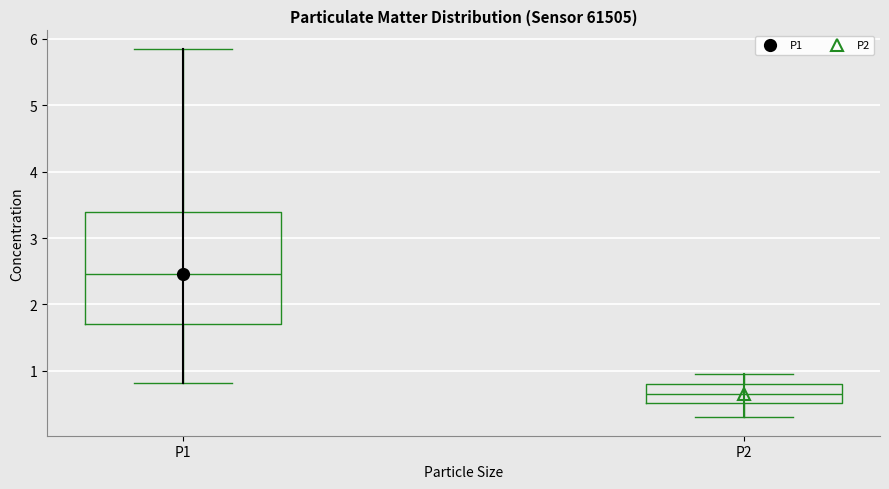

Where does the upper whisker of the box for P2 end on the y-axis? The values are not printed on the chart, so give them approximately, as read against the axis.

1.0